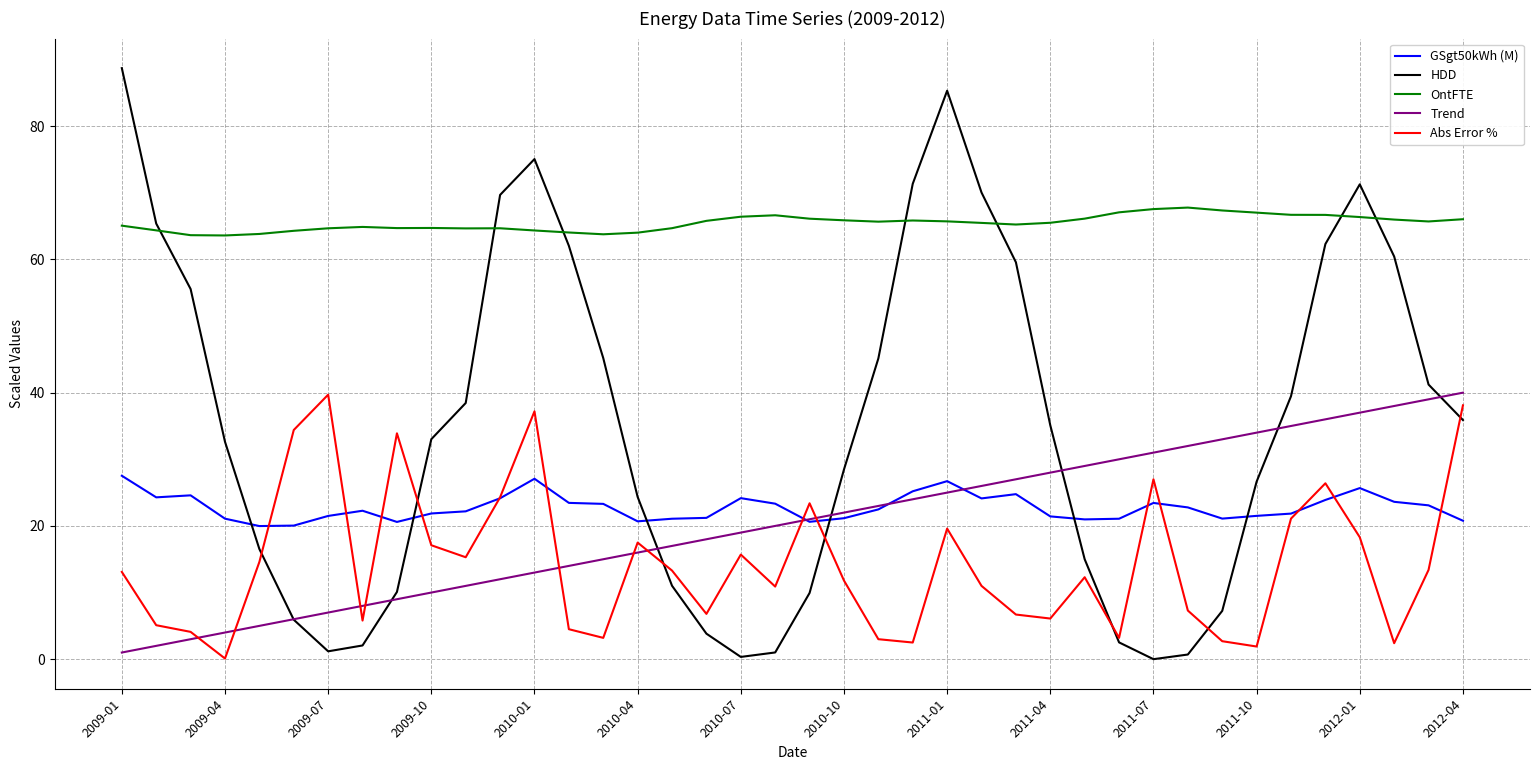

Which series has the largest total across all categories?

OntFTE